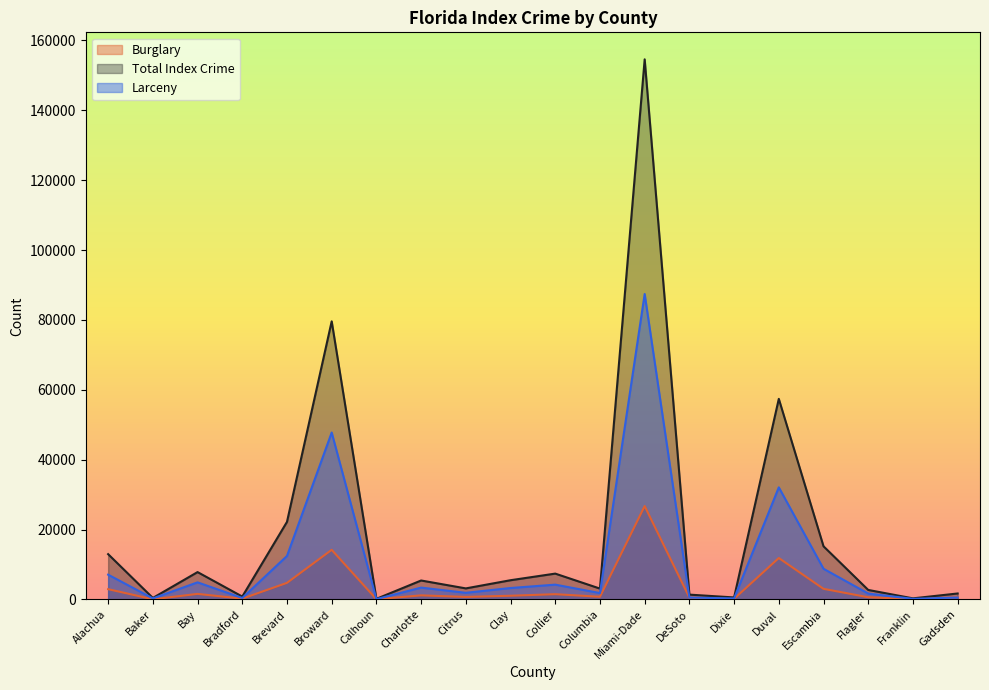

Where is the first local minimum for Burglary?

Baker